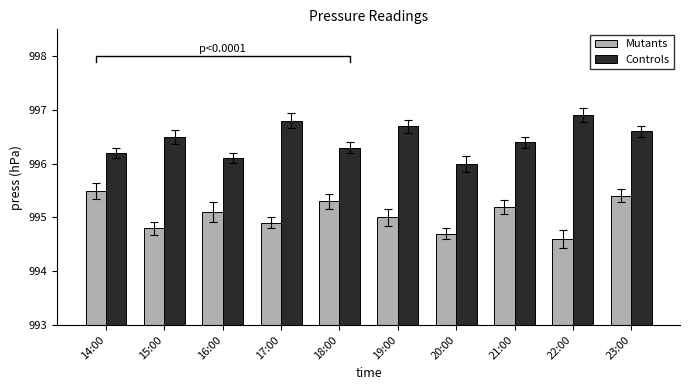

Which category has the highest value across all series?

22:00